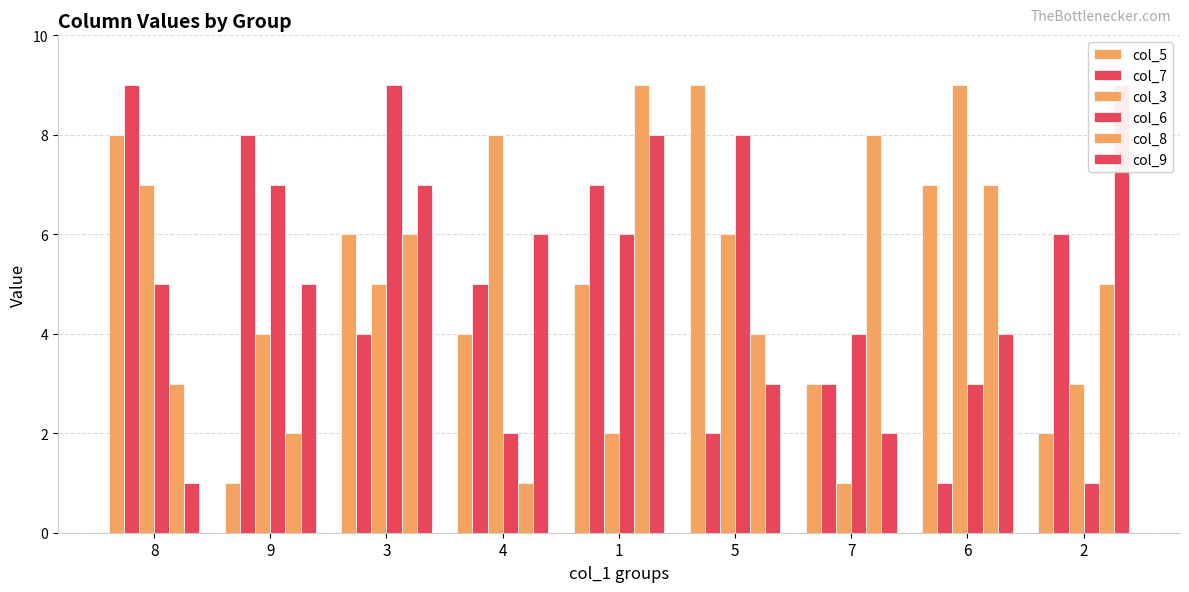

Which category has the lowest value across all series?

9